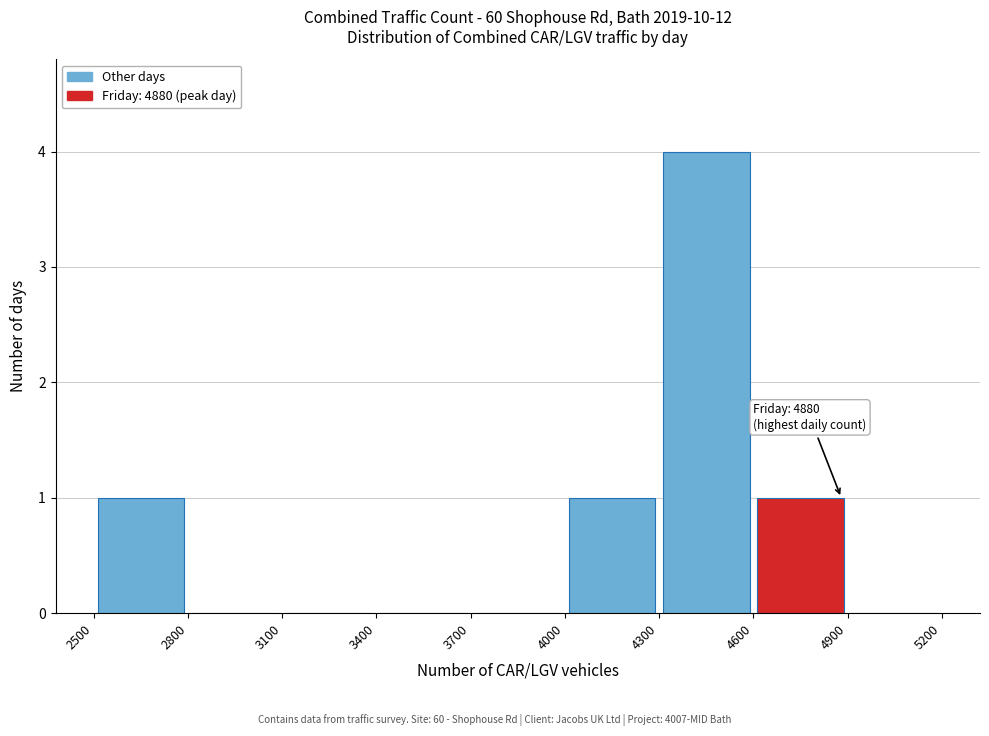

Over which range of the x-axis is the bar tallest?

4300 to 4600